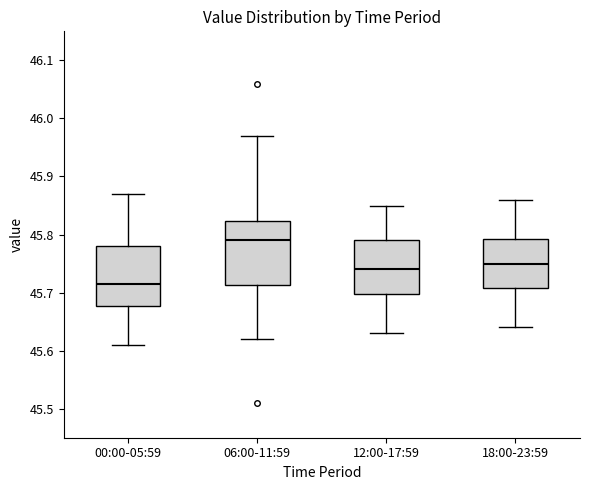

Reading left to right, read every box against the y-axis: the position of its median line, the range the box covers, and the ends of its whiskers. The values are not printed on the chart, so give them approximately, as read against the axis.

00:00-05:59: median 45.72, box 45.68 to 45.78, whiskers 45.61 to 45.87
06:00-11:59: median 45.79, box 45.71 to 45.82, whiskers 45.62 to 45.97
12:00-17:59: median 45.74, box 45.70 to 45.79, whiskers 45.63 to 45.85
18:00-23:59: median 45.75, box 45.71 to 45.79, whiskers 45.64 to 45.86